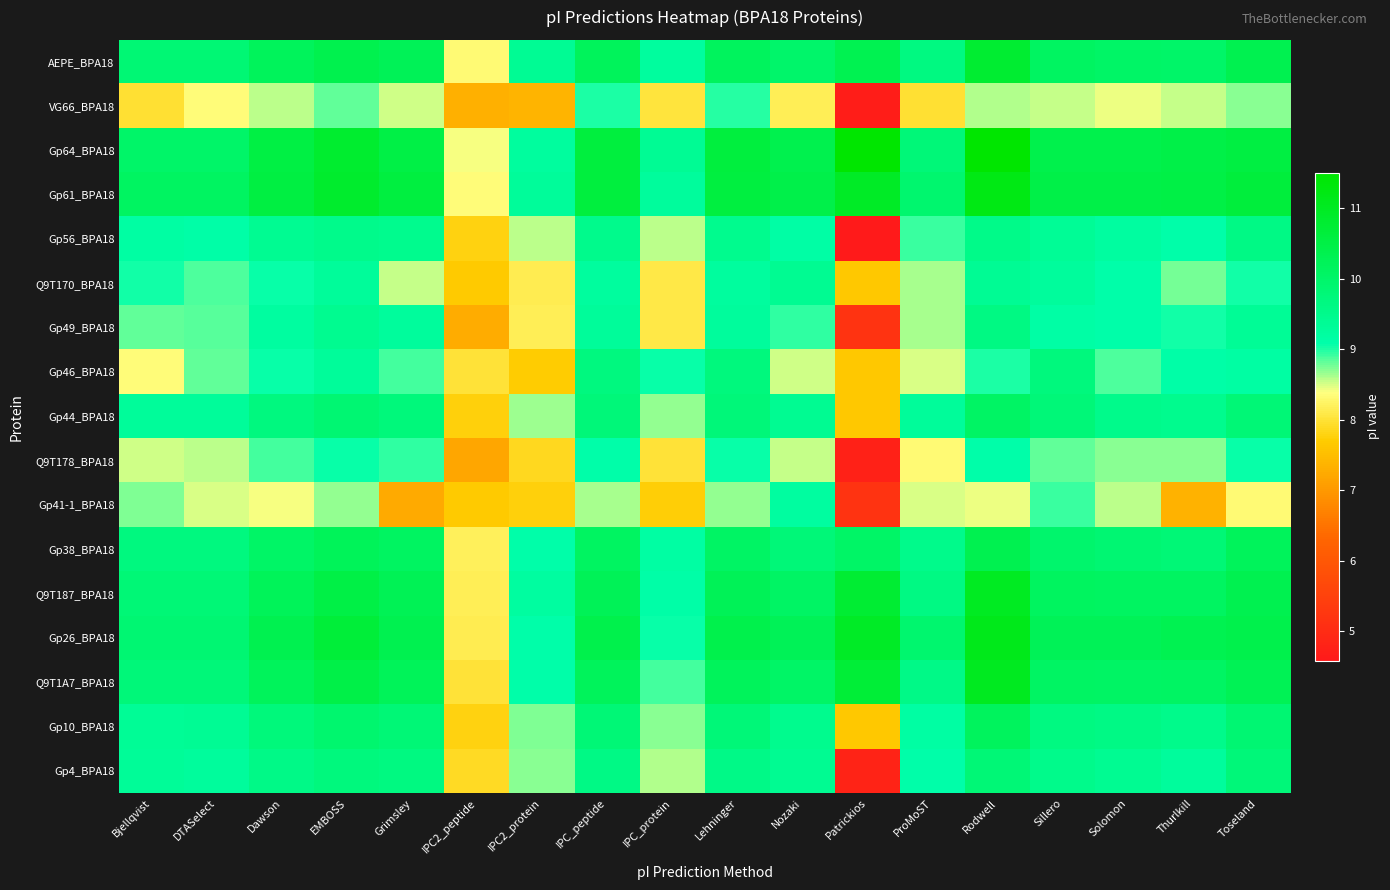

At which category is the sum across all series the highest?

Rodwell